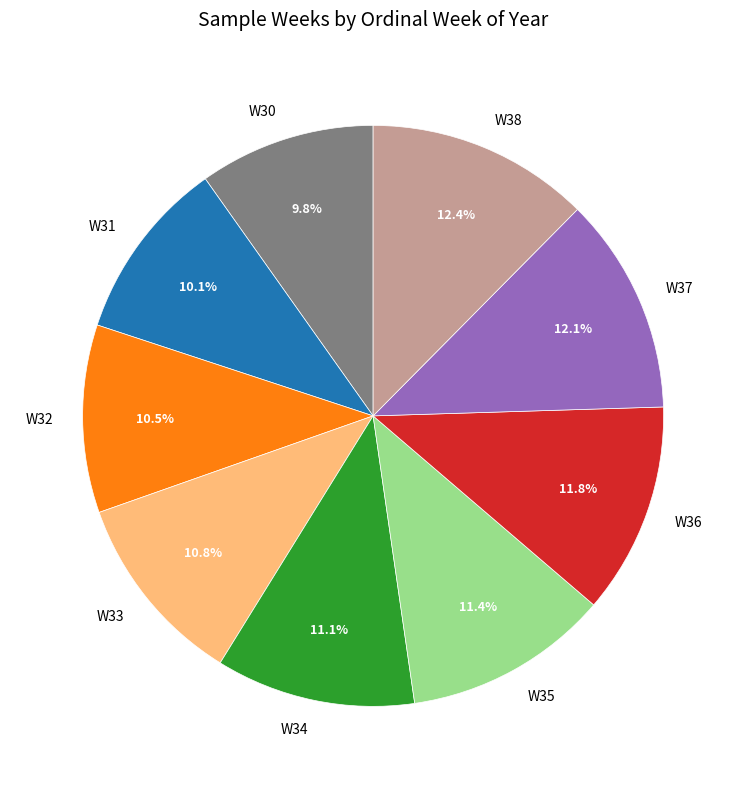

To the nearest percent, what portion does W35 represent?

11%